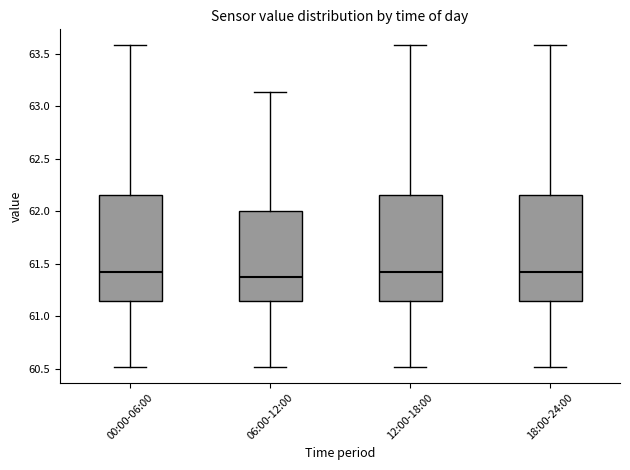

Where does the lower whisker of the box for 12:00-18:00 end on the y-axis? The values are not printed on the chart, so give them approximately, as read against the axis.

60.50